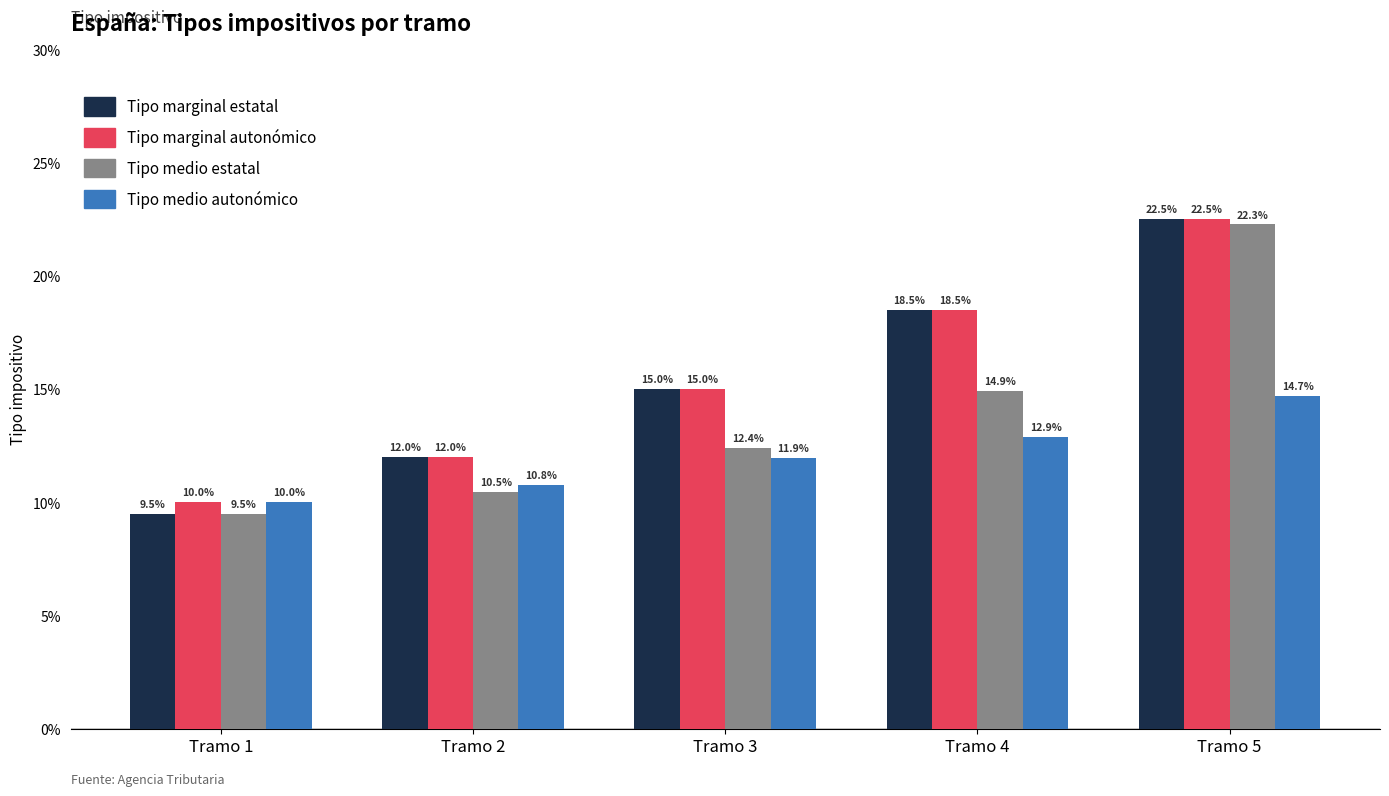

Does the chart contain stacked bars?

No